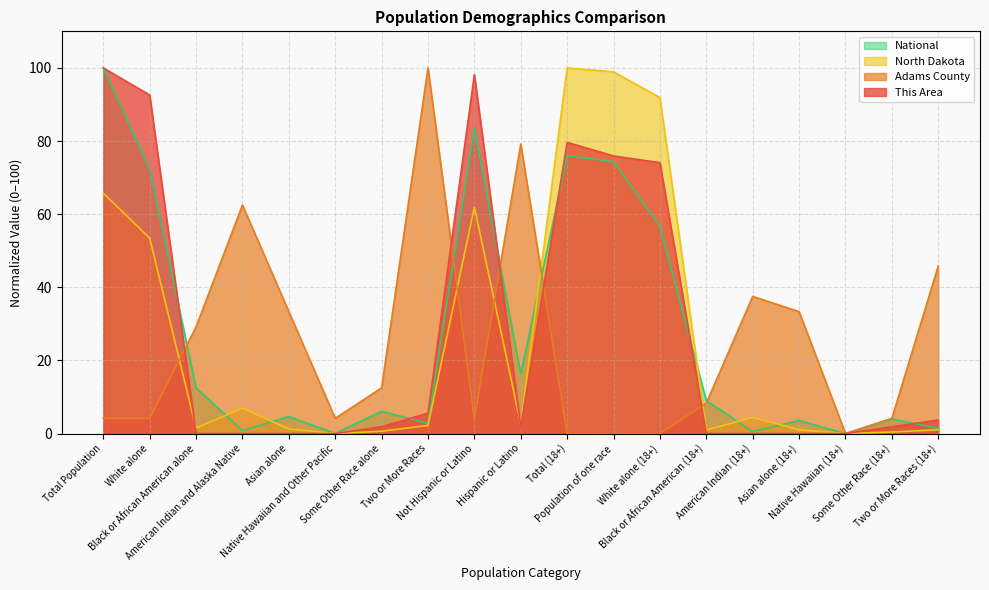

What is the highest value of the This Area series?

100.0